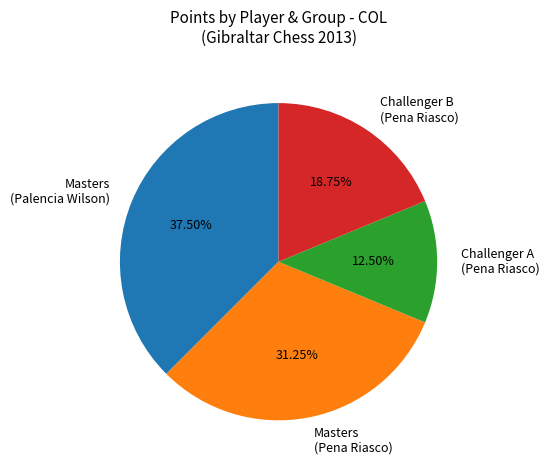

Which slice is the largest?

Masters (Palencia Wilson)